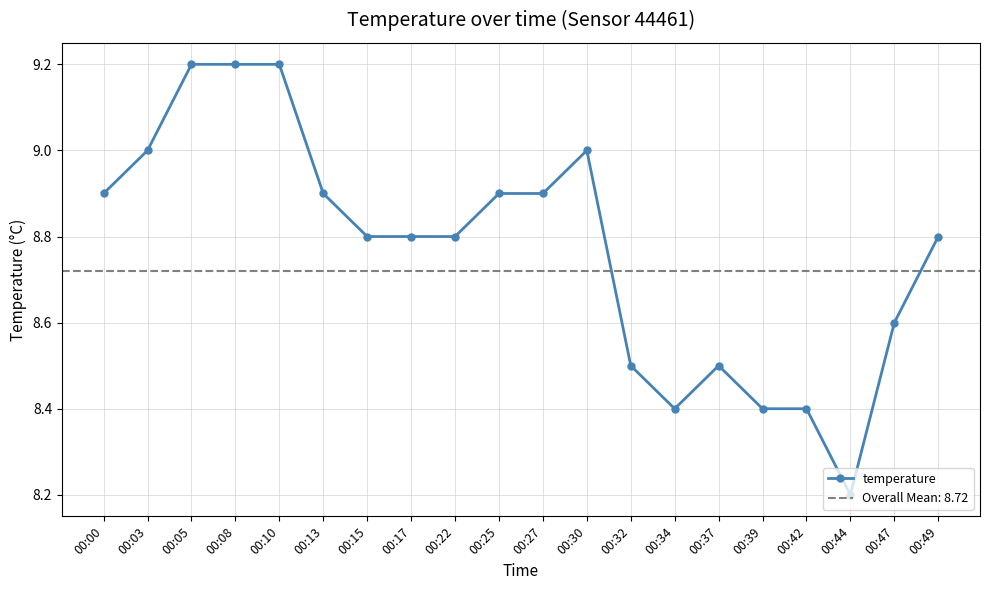

Rank the categories by value from lowest to highest.

00:44, 00:34, 00:39, 00:42, 00:32, 00:37, 00:47, 00:15, 00:17, 00:22, 00:49, 00:00, 00:13, 00:25, 00:27, 00:03, 00:30, 00:05, 00:08, 00:10